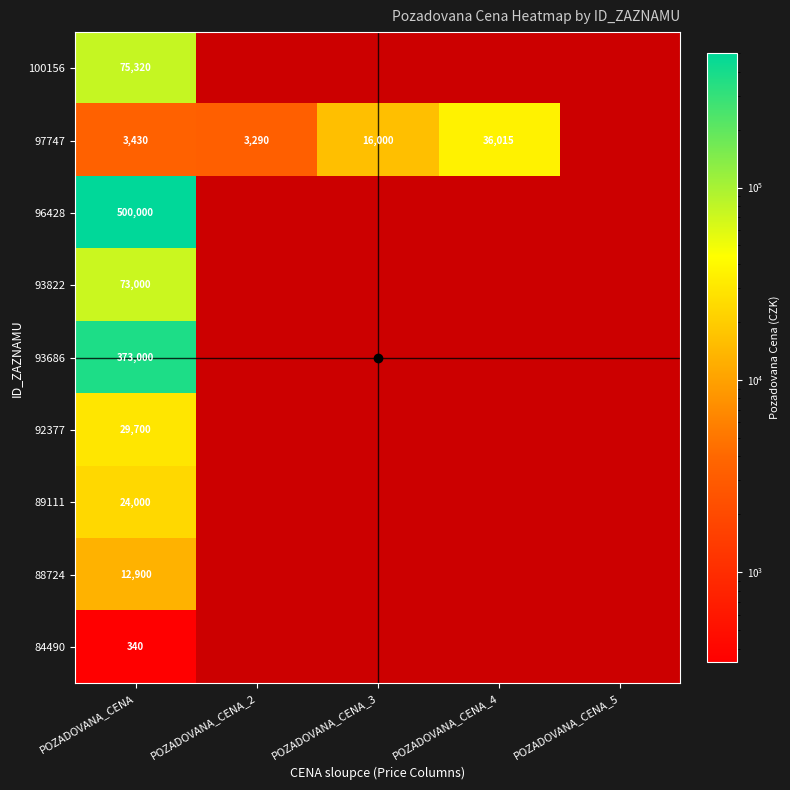

Which category has the lowest value in the 93822 series?

POZADOVANA_CENA